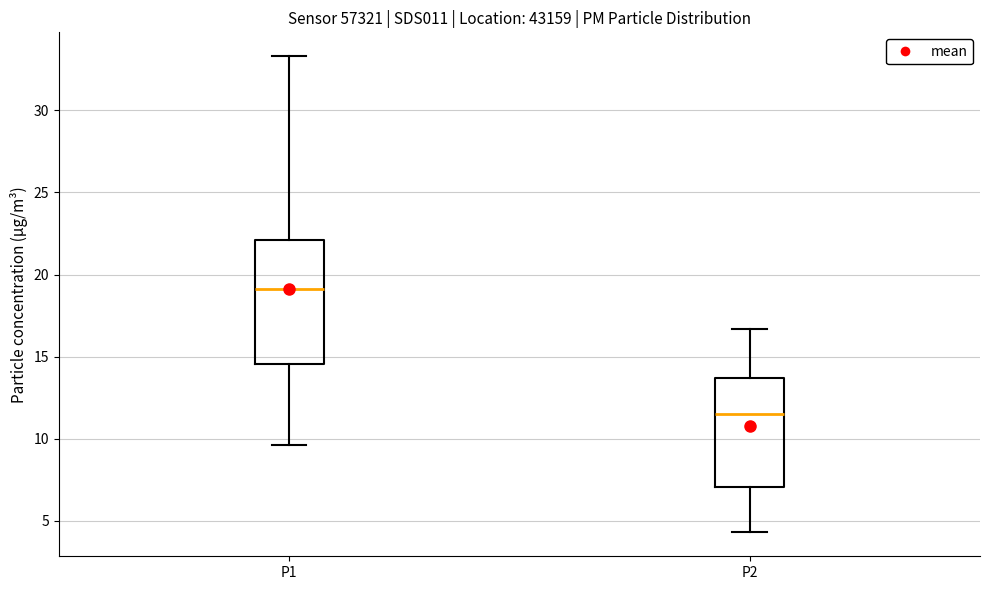

Which box has the highest median line?

P1